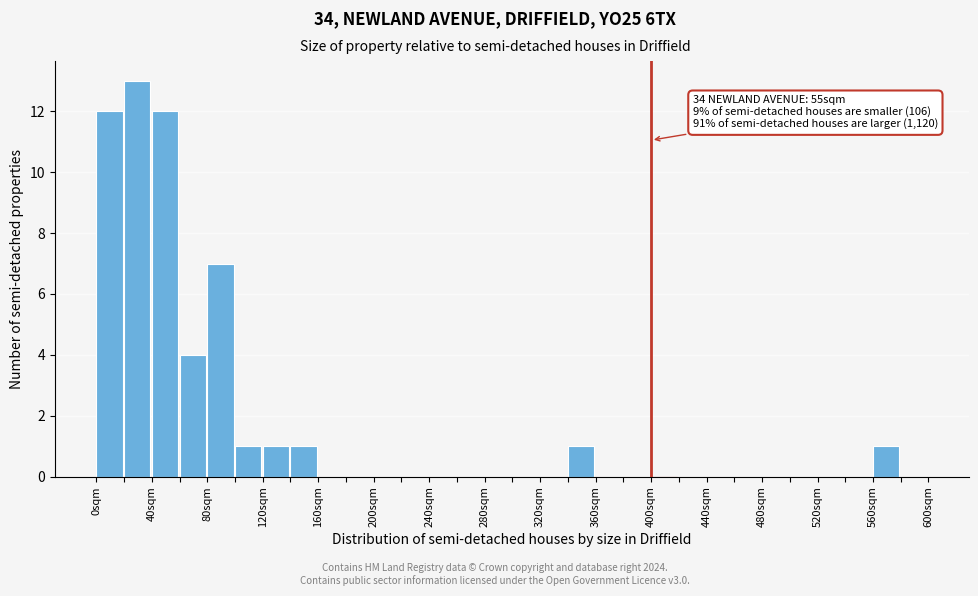

Which range on the x-axis has the tallest bar?

20 to 40